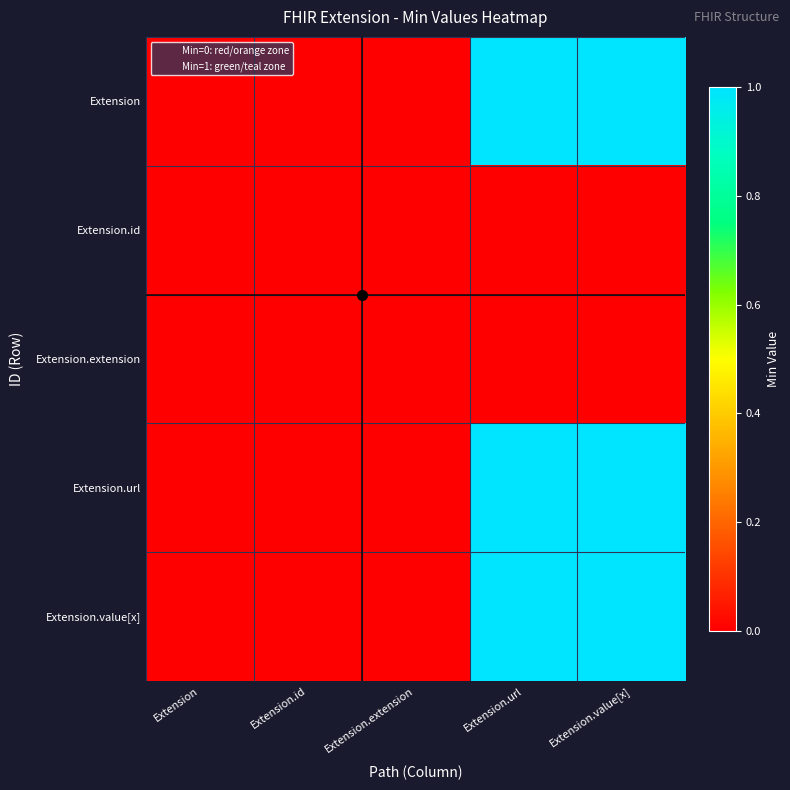

At which category is the sum across all series the highest?

Extension.url